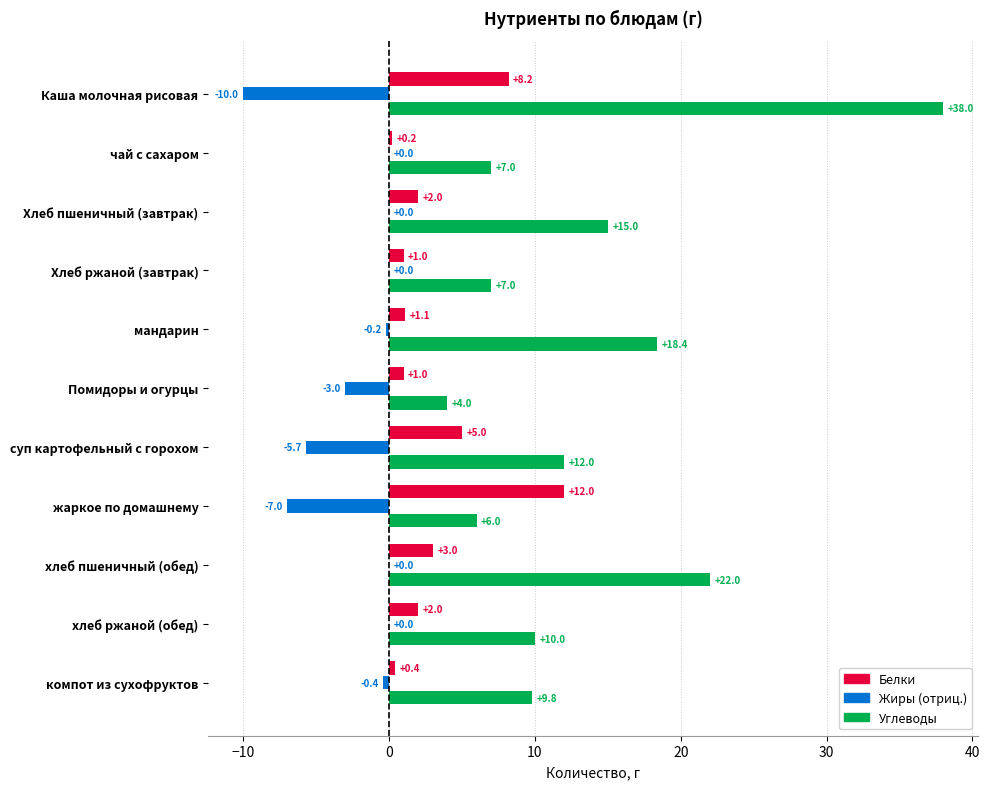

What is the greatest value displayed?

38.0